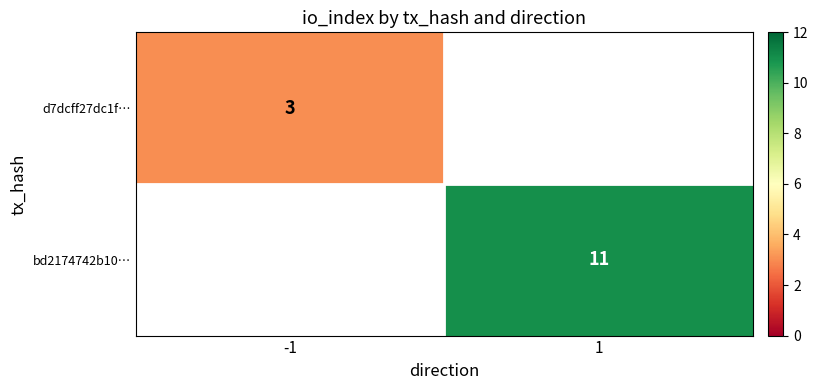

The d7dcff27dc1f… series shows 3 at -1. True or false?

True